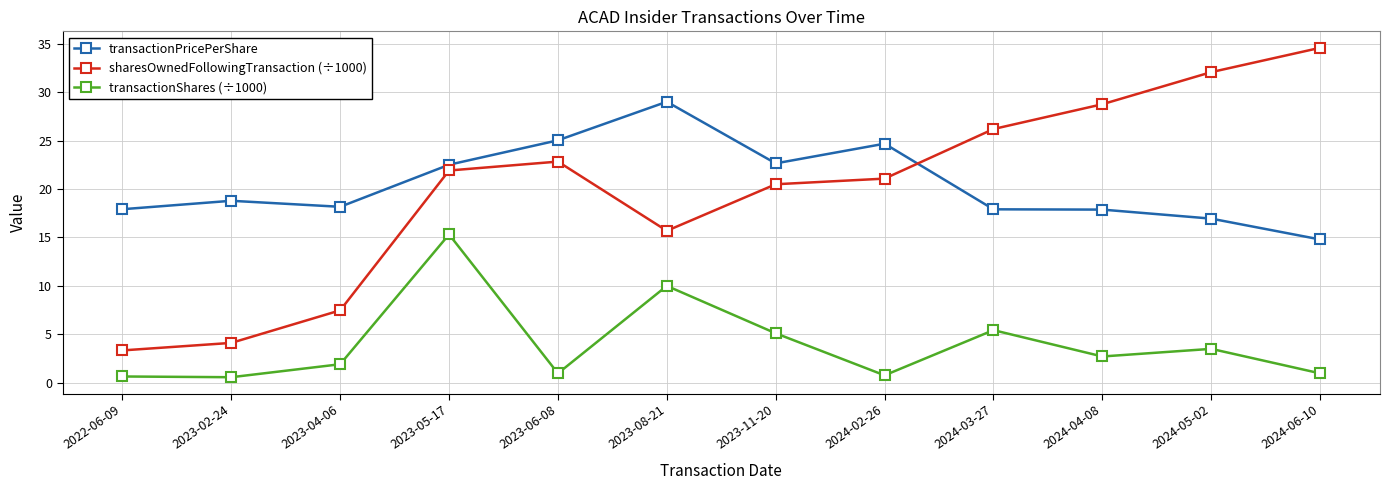

What is the total value across all series at 2024-02-26?

46.5